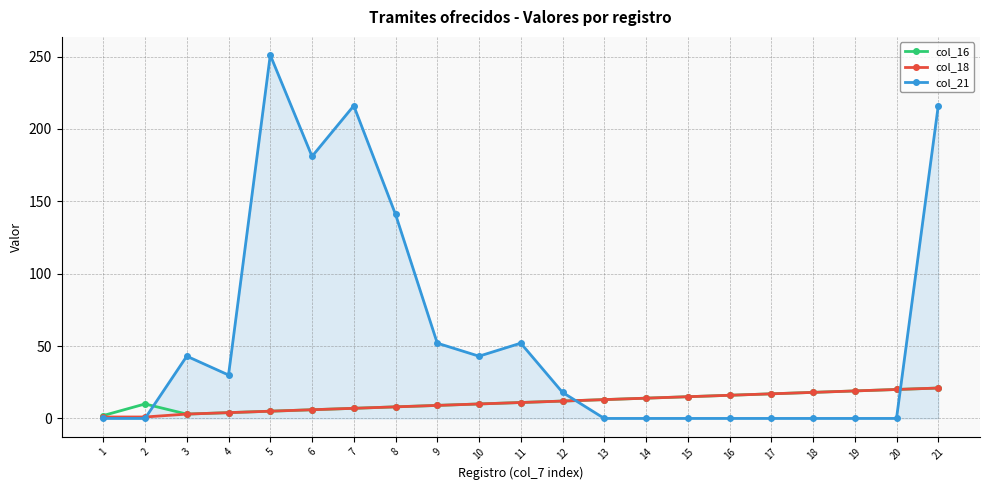

Which series changed the most between 7 and 11?

col_21